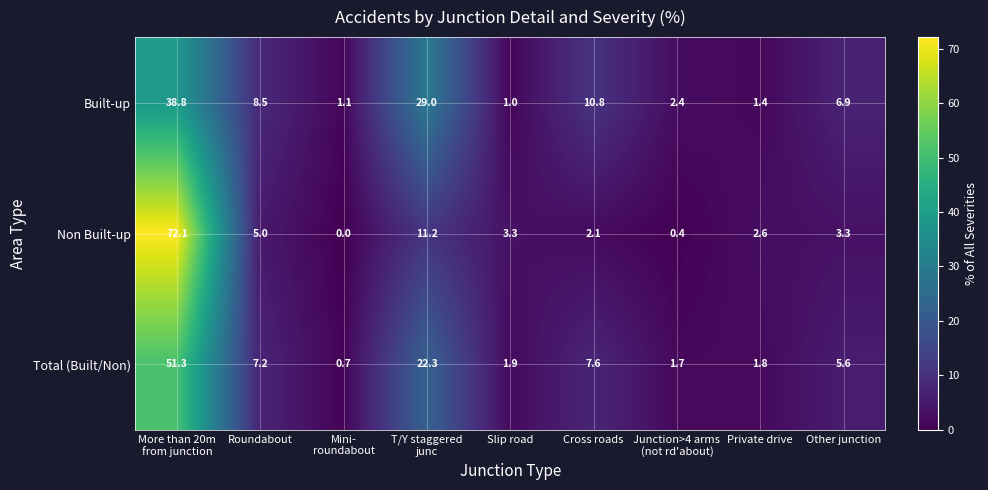

Reading left to right, extract all data points from this chart.

Built-up: 38.8	8.5	1.1	29.0	1.0	10.8	2.4	1.4	6.9
Non Built-up: 72.1	5.0	0.0	11.2	3.3	2.1	0.4	2.6	3.3
Total (Built/Non): 51.3	7.2	0.7	22.3	1.9	7.6	1.7	1.8	5.6